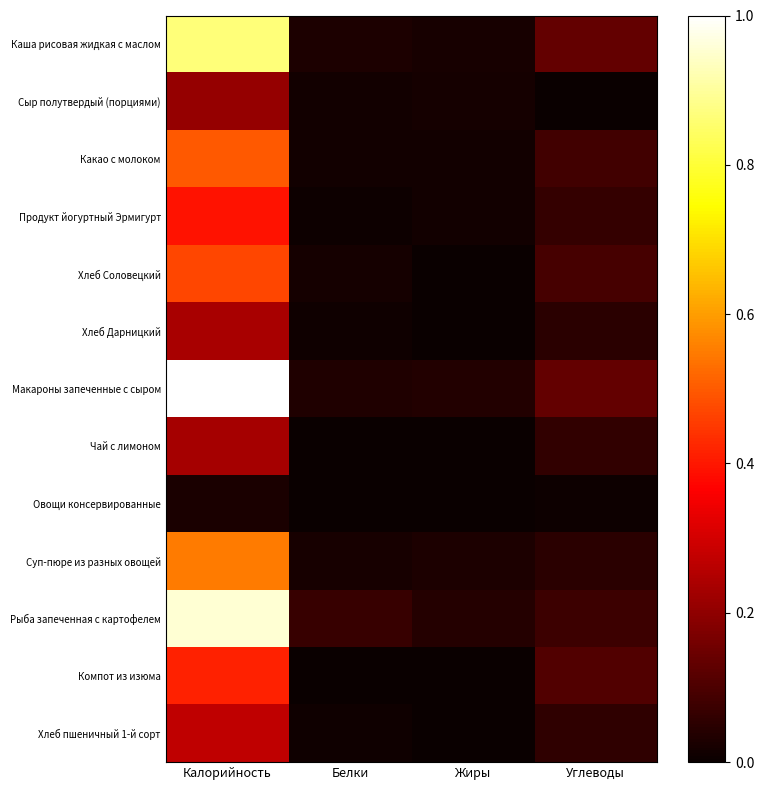

How many distinct data groups are displayed?

13